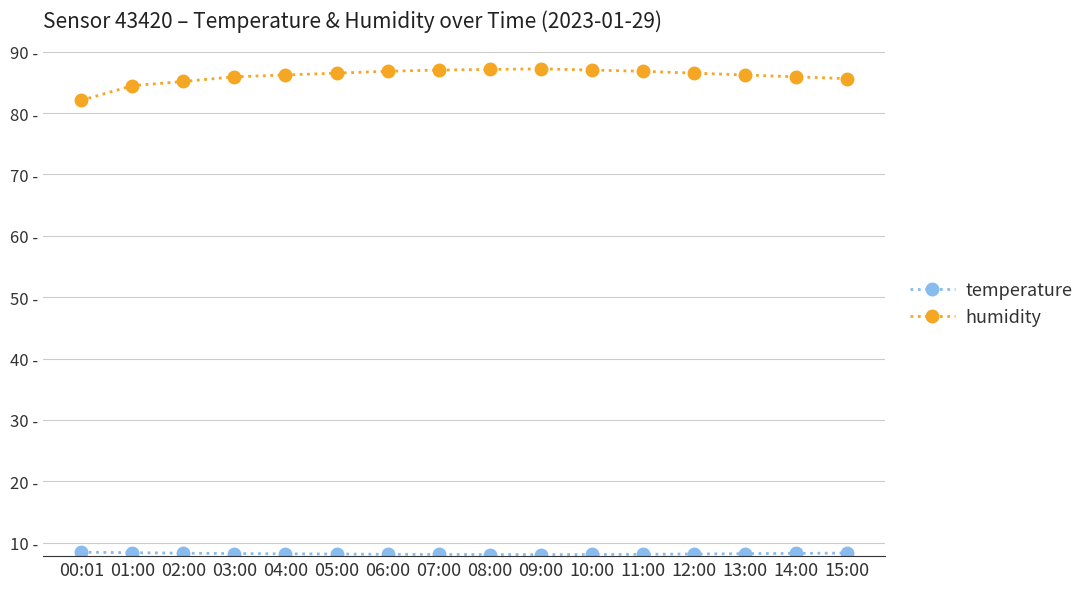

What is the sum of all temperature values?

131.0